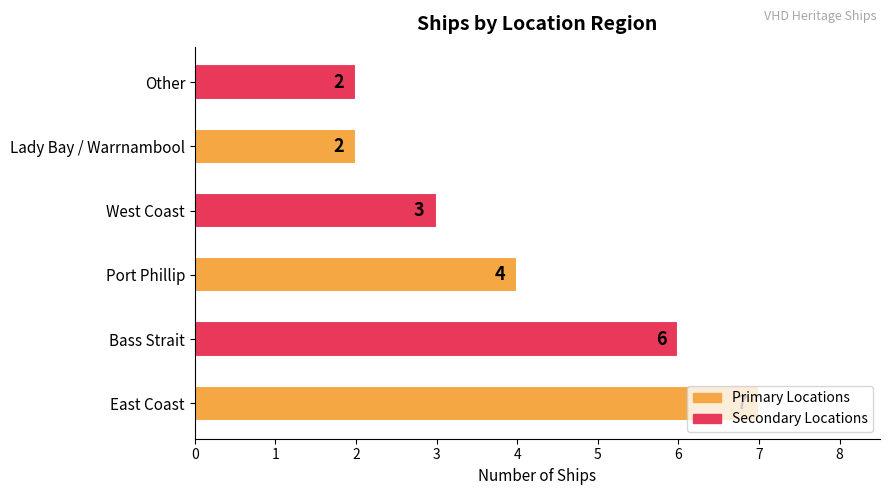

At which category does the chart reach its peak across all series?

East Coast